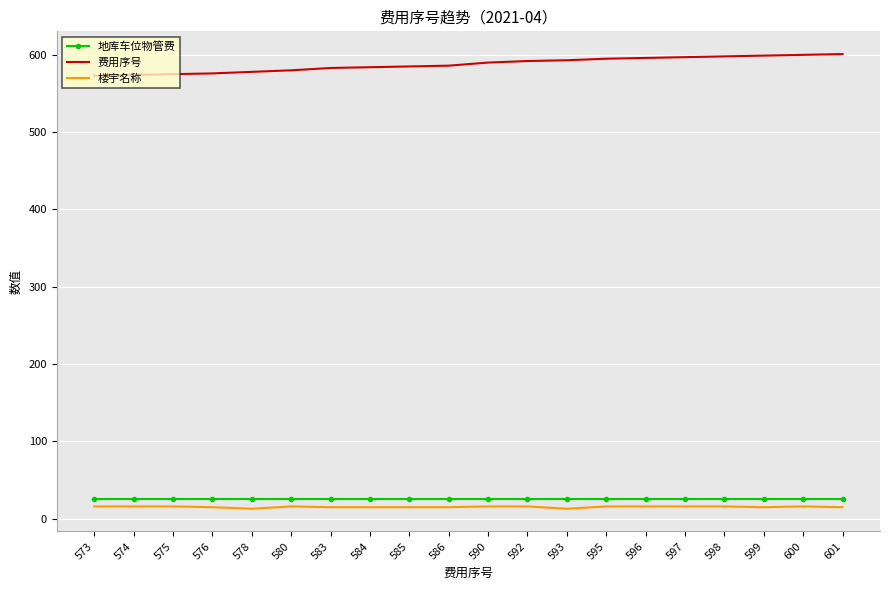

What is the minimum value for 地库车位物管费?

25